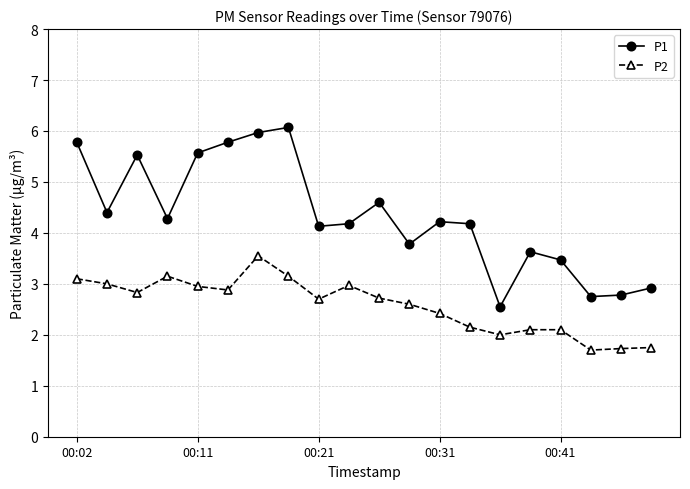

What are all the series names shown in the legend?

P1, P2